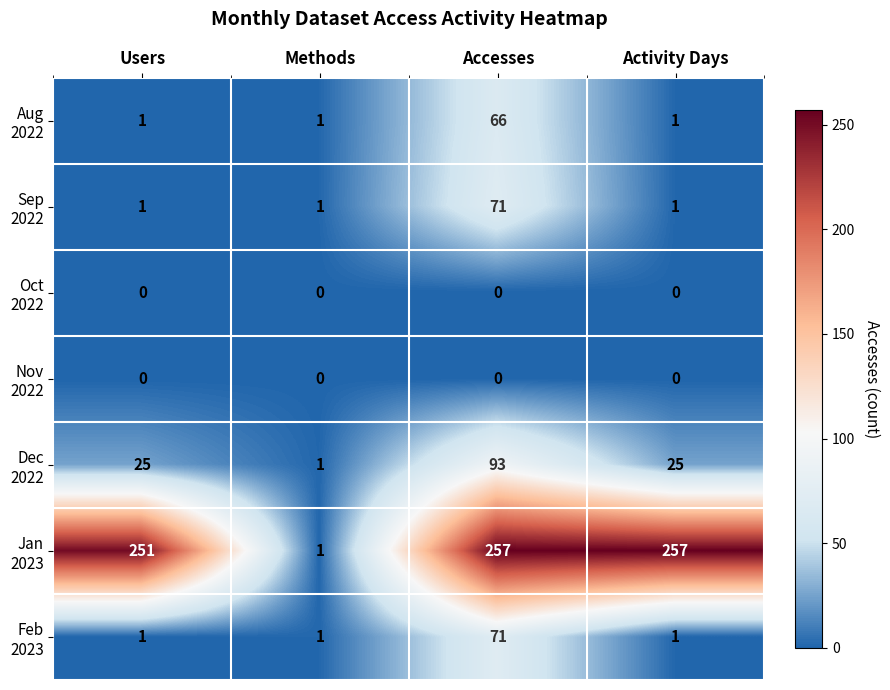

How many categories are shown in the chart?

4